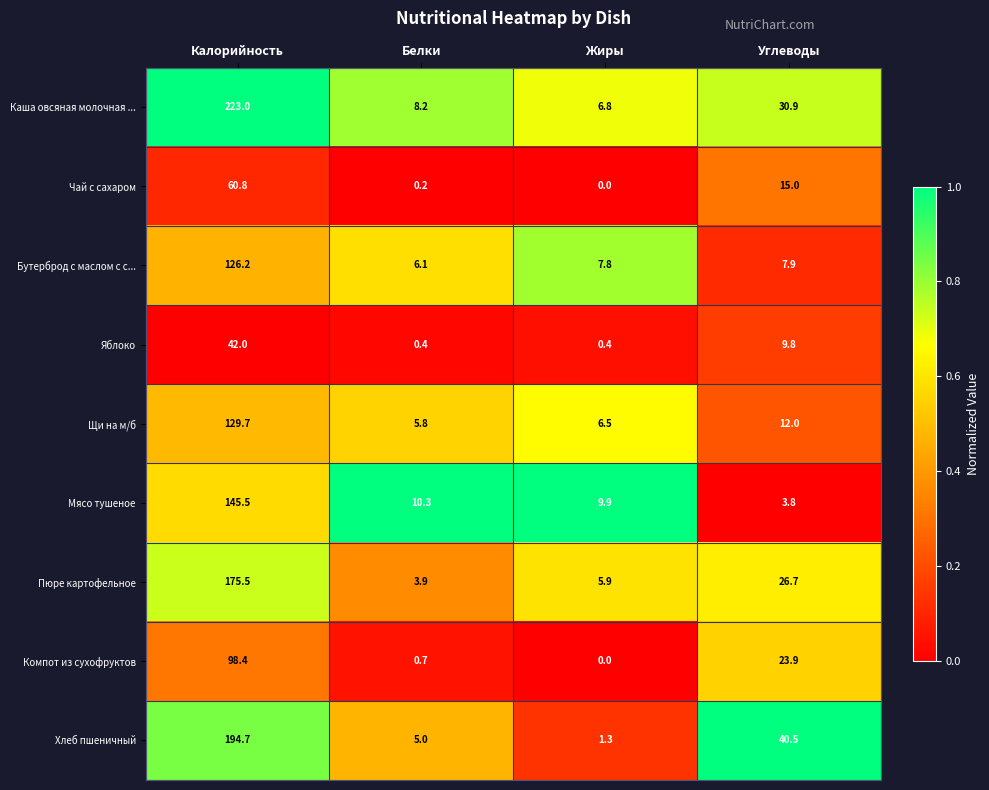

What is the average value of the Компот из сухофруктов series?

30.8